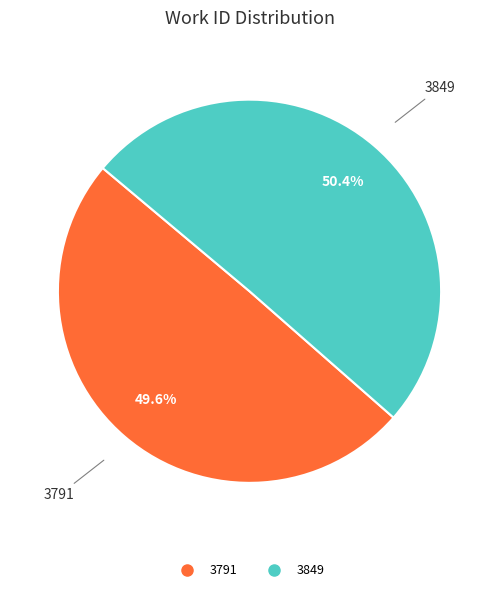

Combined, what portion of the pie is 3791 and 3849?

100.0%